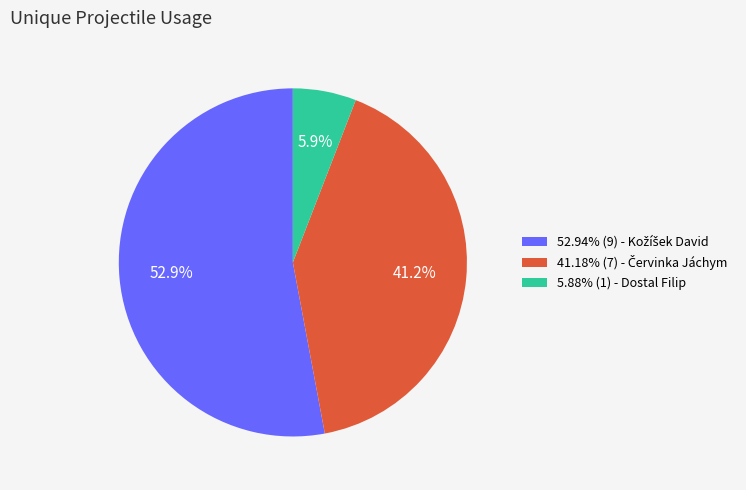

Does any single category account for the majority?

Yes